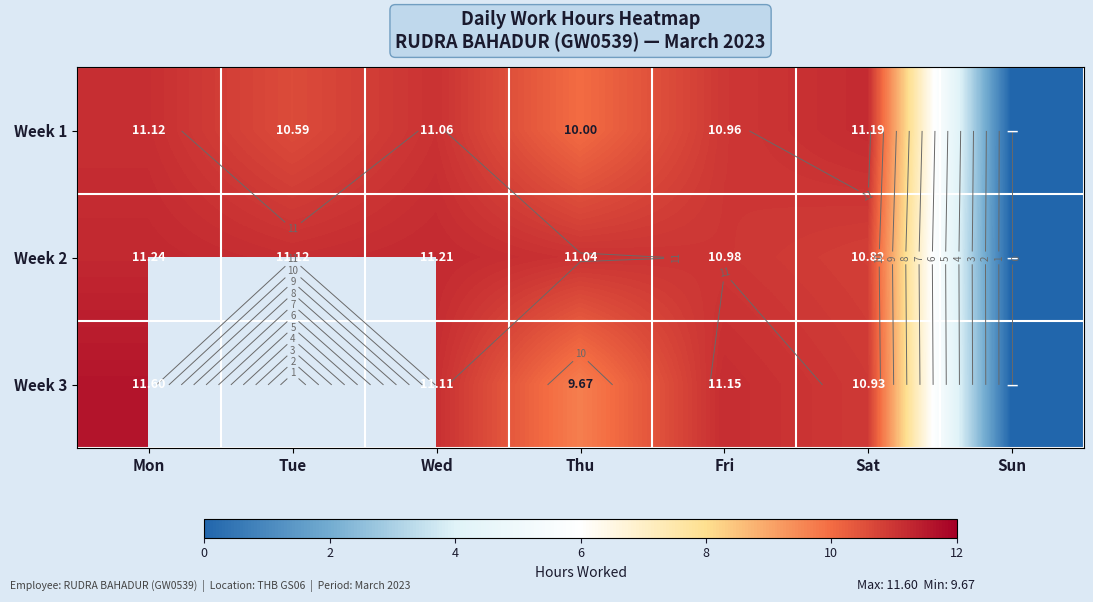

Rank the series at Thu from highest to lowest value.

Week 2, Week 1, Week 3